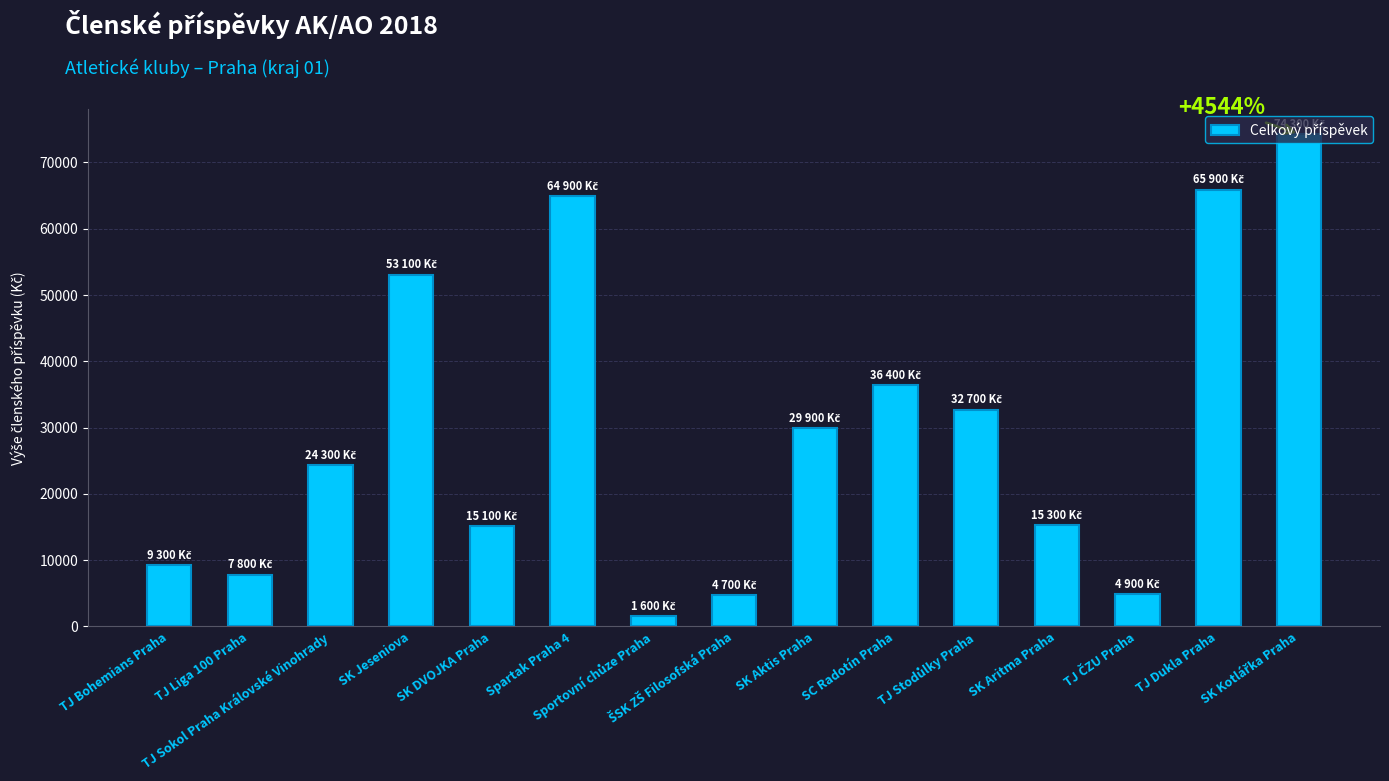

What is the average value?

29347